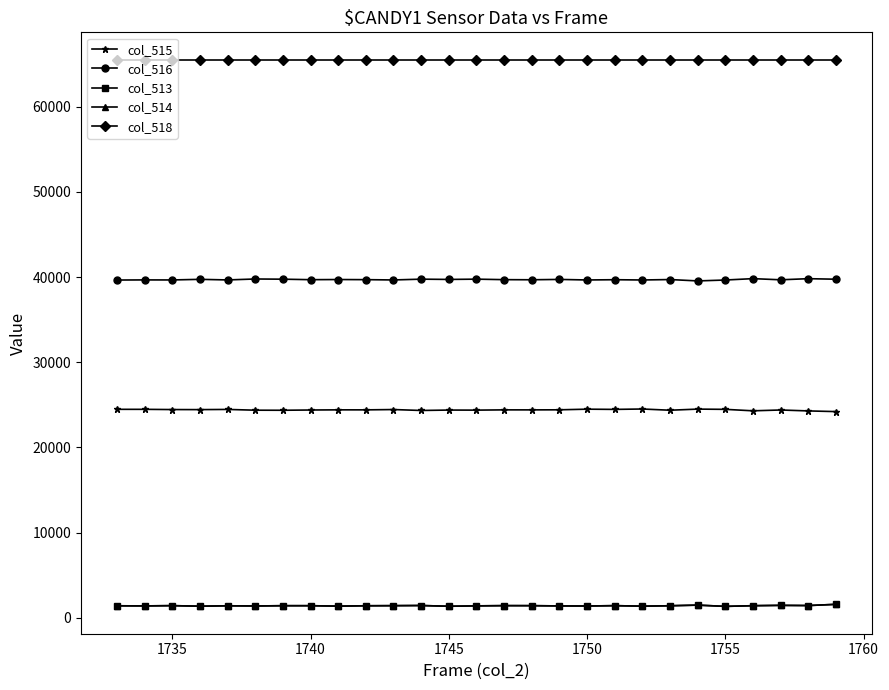

True or false: col_518 and col_516 cross at least once.

False